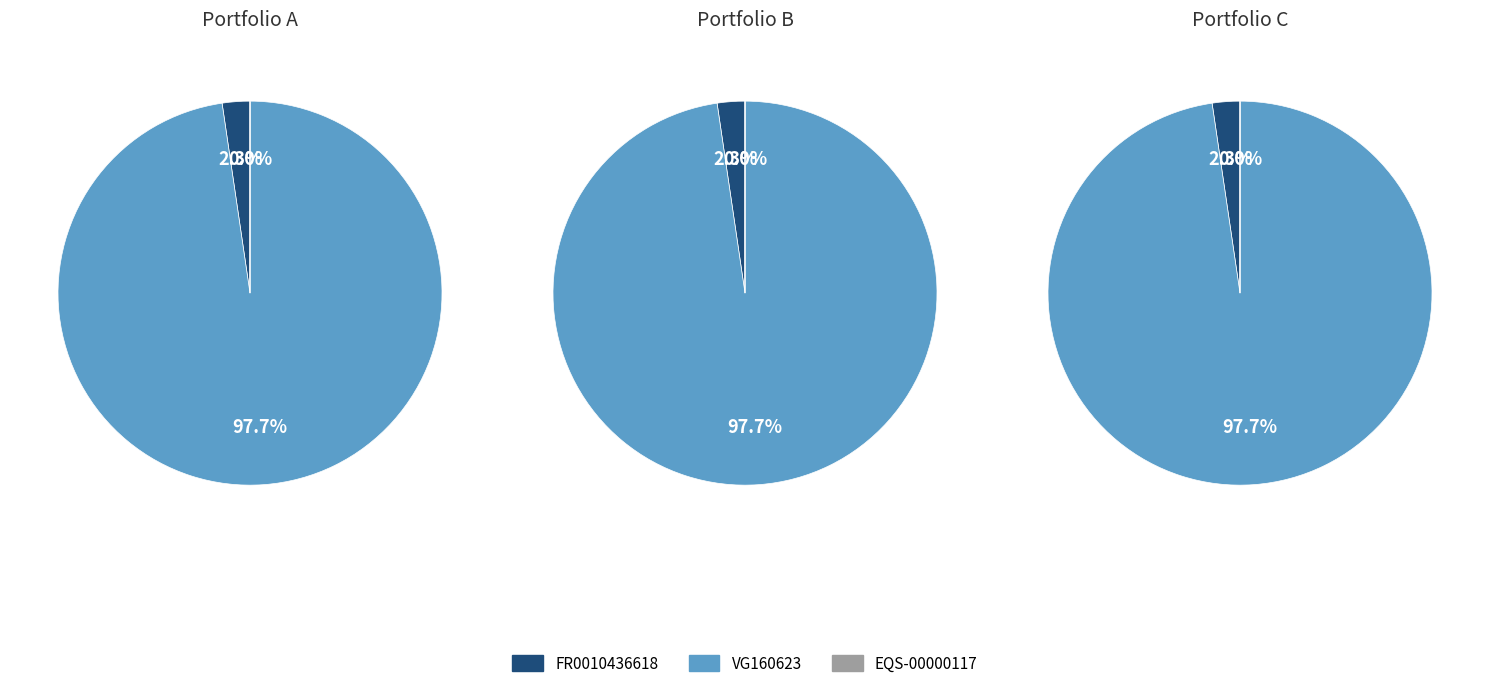

How much of the chart is everything except FR0010436618?

97.7%